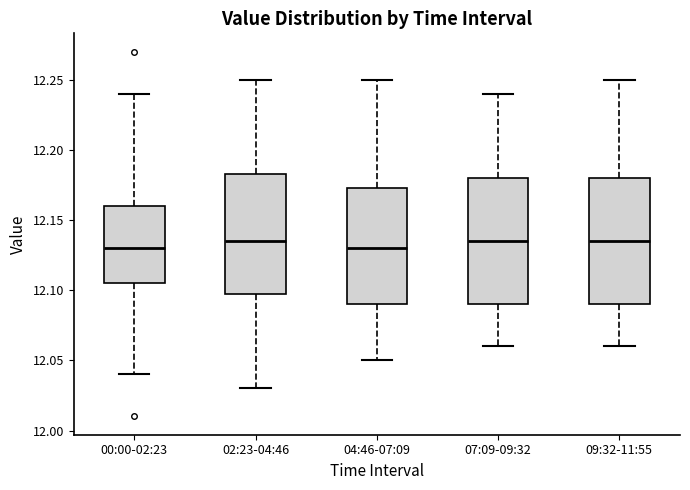

Reading left to right, transcribe this box plot: for each box, give where its median line is, the range the box spans, and where its two whiskers end, as read against the y-axis. The values are not printed on the chart, so give them approximately, as read against the axis.

00:00-02:23: median 12.130, box 12.105 to 12.160, whiskers 12.040 to 12.240
02:23-04:46: median 12.135, box 12.100 to 12.185, whiskers 12.030 to 12.250
04:46-07:09: median 12.130, box 12.090 to 12.175, whiskers 12.050 to 12.250
07:09-09:32: median 12.135, box 12.090 to 12.180, whiskers 12.060 to 12.240
09:32-11:55: median 12.135, box 12.090 to 12.180, whiskers 12.060 to 12.250